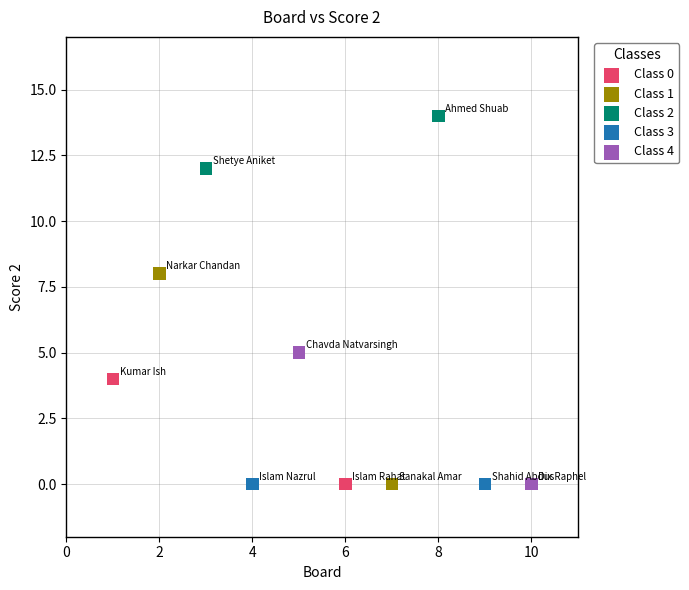

What are all the series names shown in the legend?

Class 0, Class 1, Class 2, Class 3, Class 4